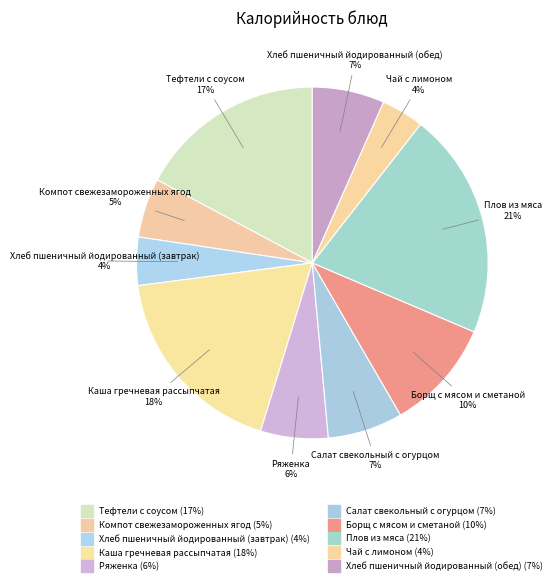

Which slice is the largest?

Плов из мяса